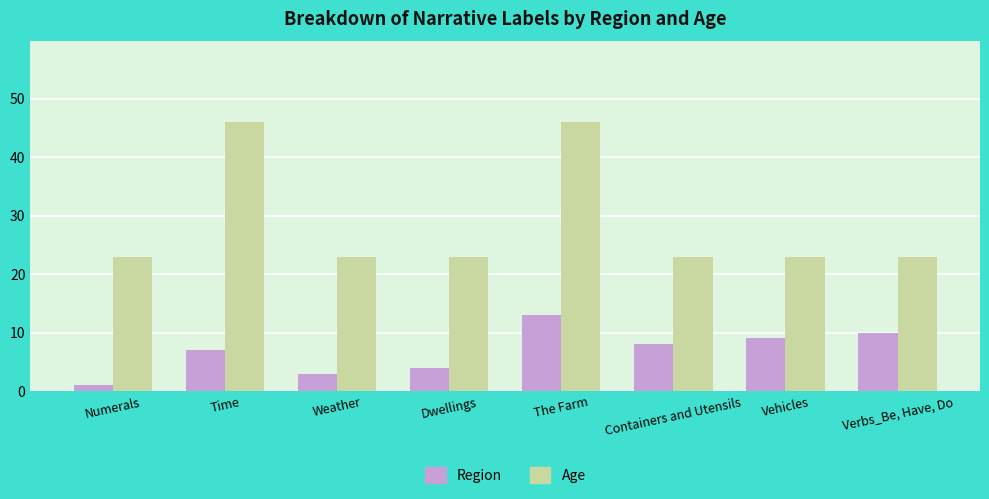

List the series in order of their overall mean, lowest first.

Region, Age